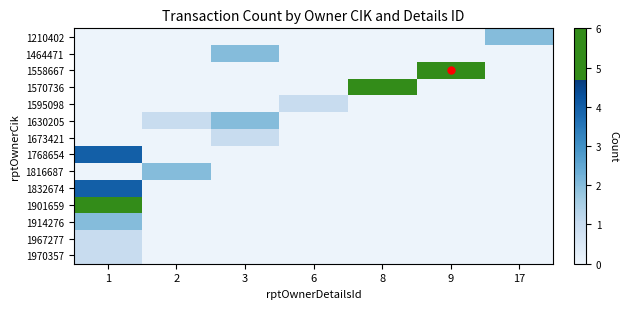

Between 1 and 17, which is larger?

17